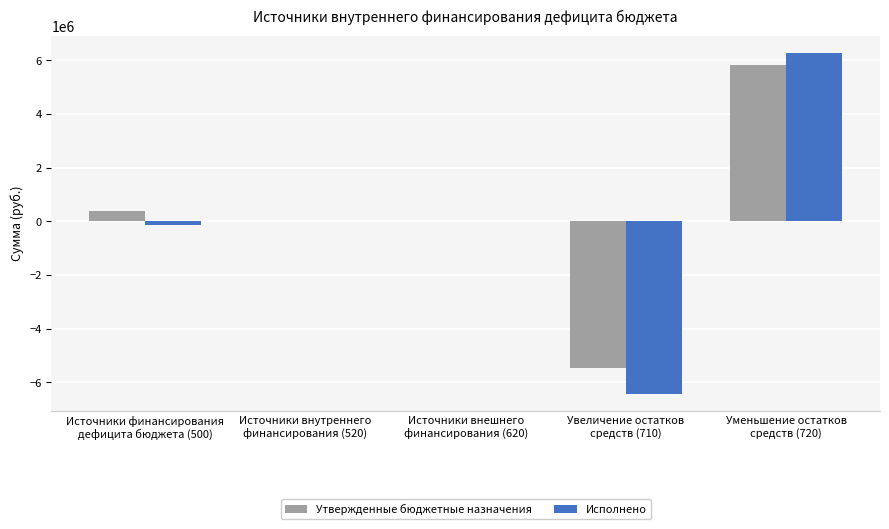

At which label does Утвержденные бюджетные назначения first exceed 0?

Источники финансирования
дефицита бюджета (500)